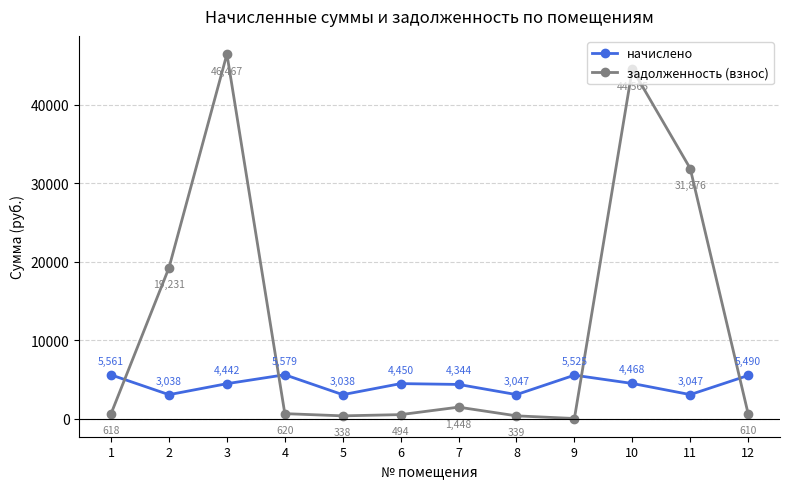

How many series are shown in this chart?

2